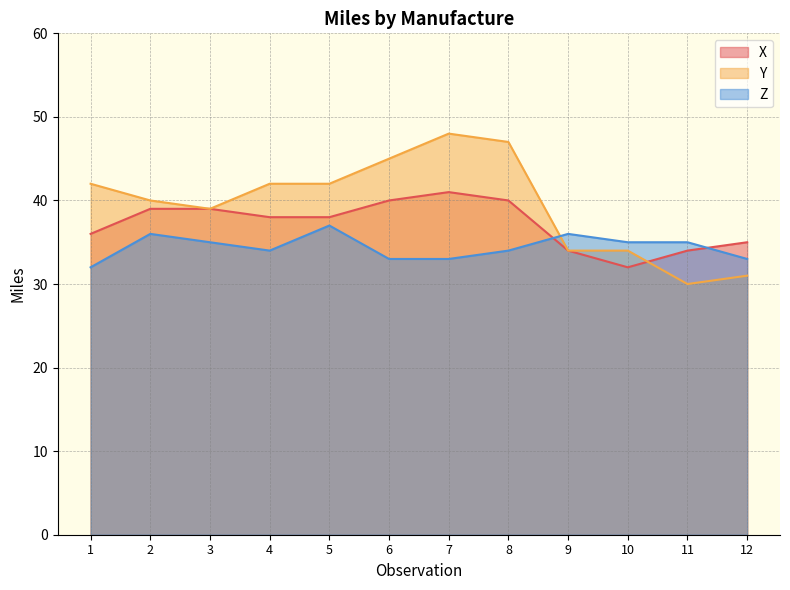

What is the value of the Z point at the 3rd from the left?

35